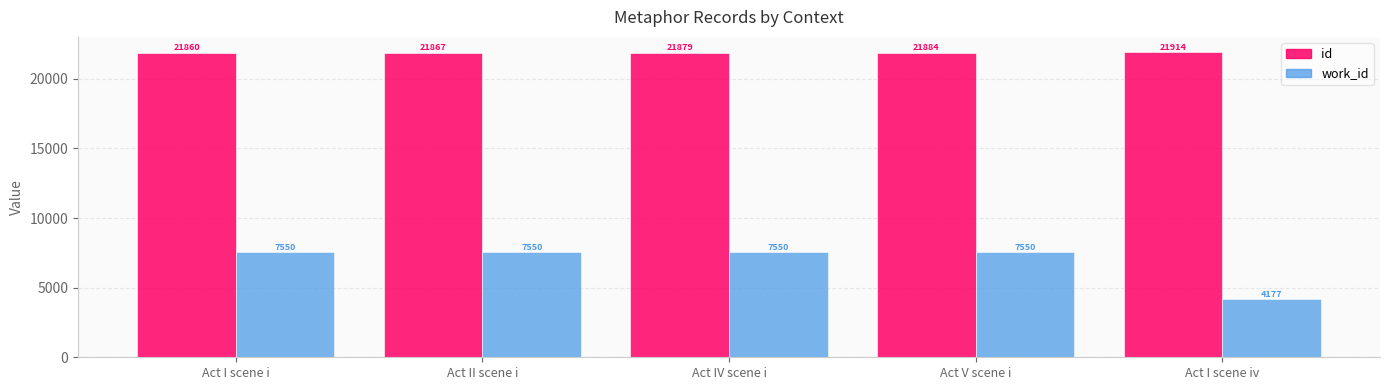

Reading left to right, what are all the values shown in this chart?

id: Act I scene i=21860	Act II scene i=21867	Act IV scene i=21879	Act V scene i=21884	Act I scene iv=21914
work_id: Act I scene i=7550	Act II scene i=7550	Act IV scene i=7550	Act V scene i=7550	Act I scene iv=4177